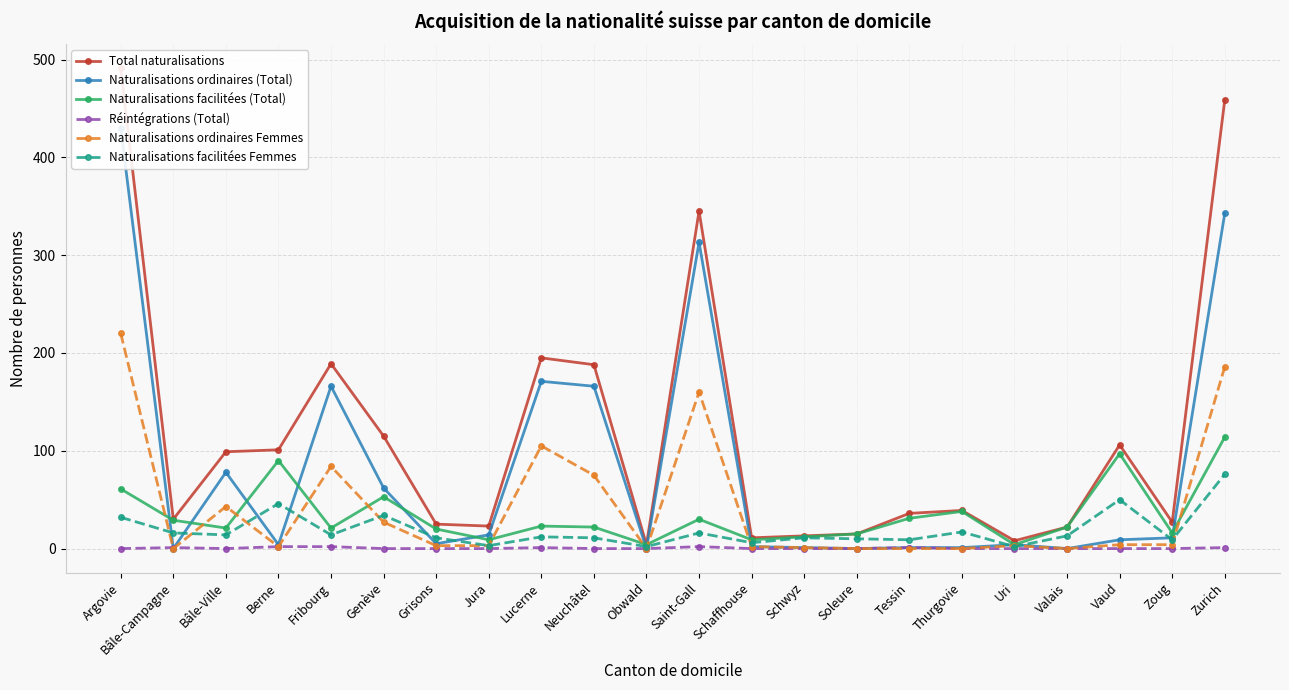

What is the average value of the Total naturalisations series?

116